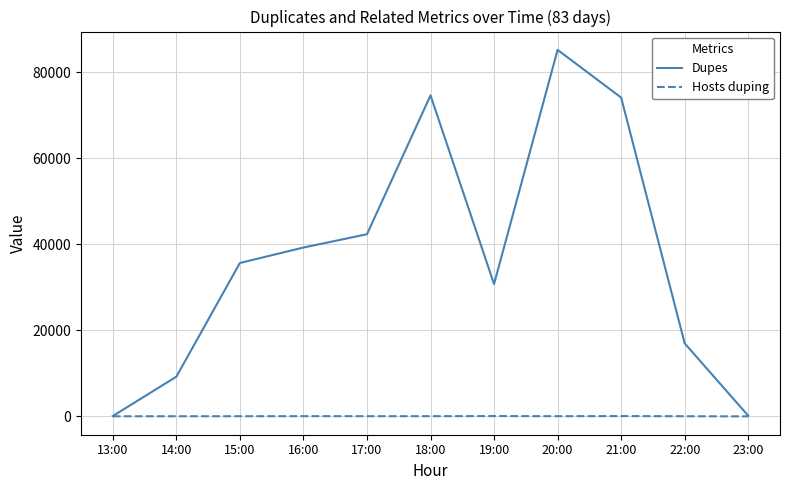

At which label is Dupes closest to 42655?

17:00